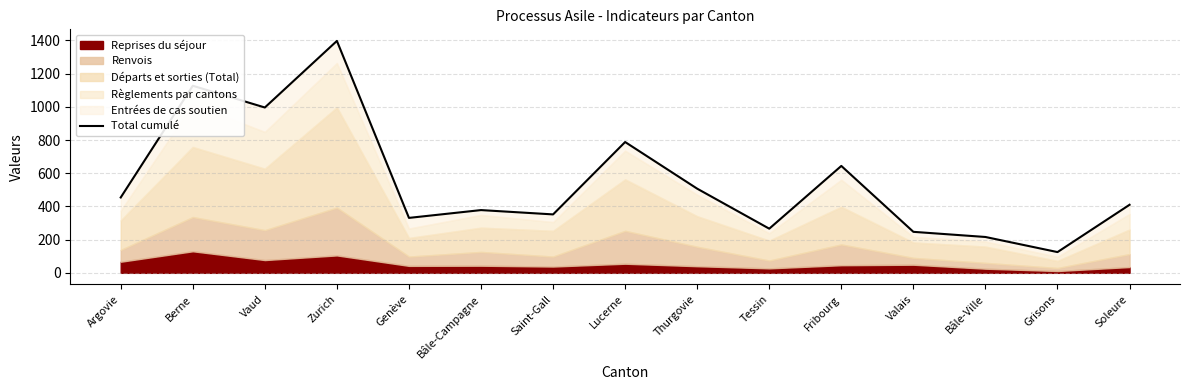

List the labels in order of value, smallest first.

Grisons, Bâle-Ville, Valais, Tessin, Genève, Saint-Gall, Bâle-Campagne, Soleure, Argovie, Thurgovie, Fribourg, Lucerne, Vaud, Berne, Zurich